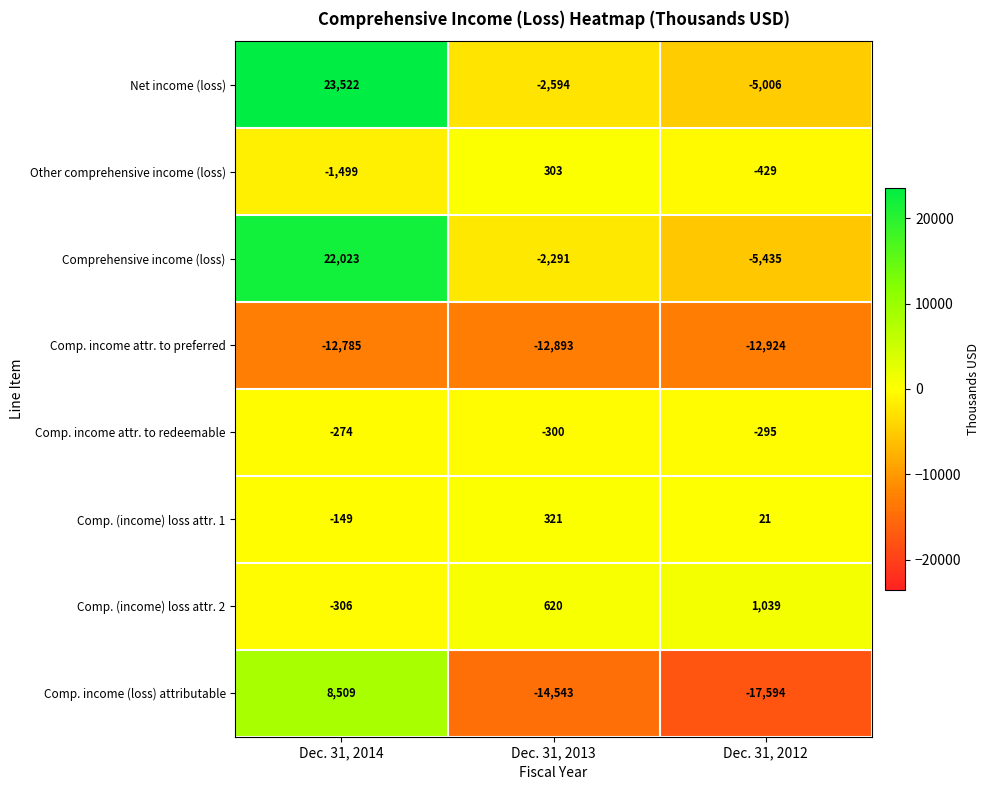

Which label corresponds to the smallest value in the chart?

Dec. 31, 2012